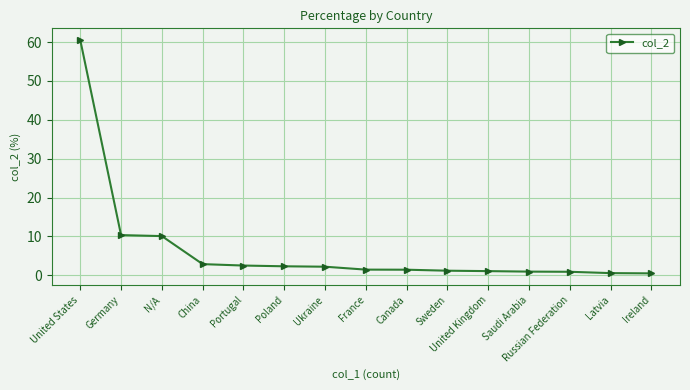

What is the value of the 12th point from the left?

1.0